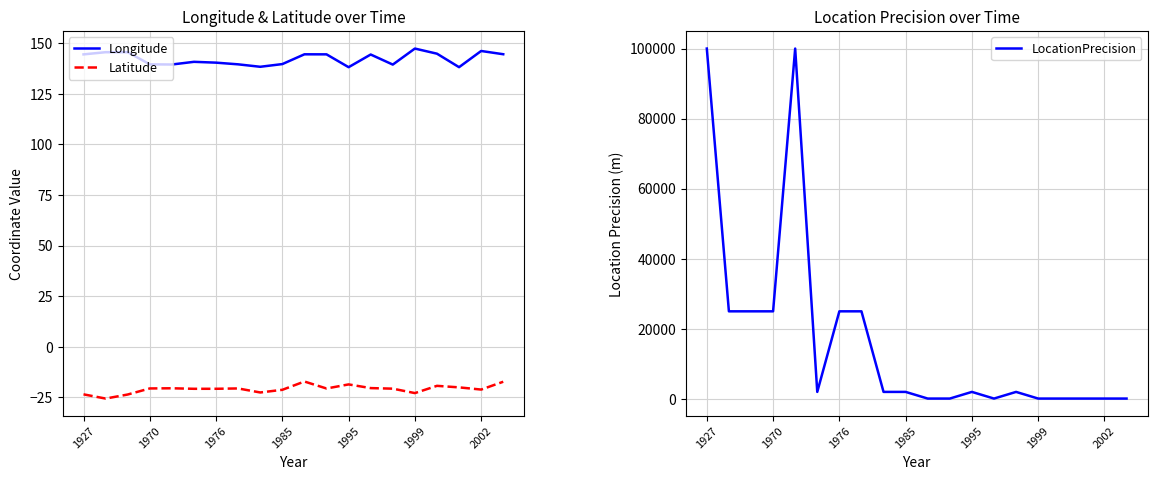

True or false: Longitude and Latitude intersect in this chart.

False